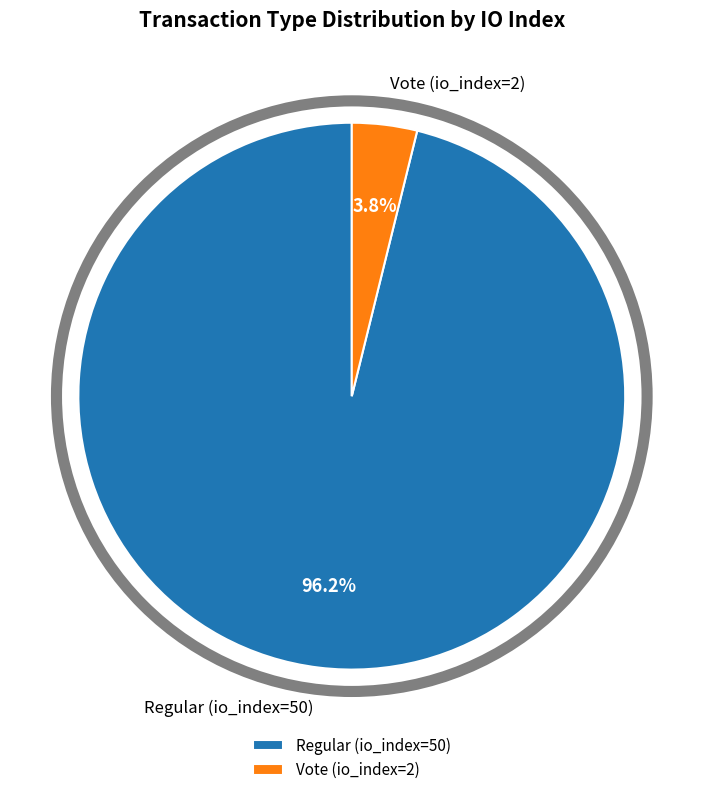

Is there any slice that represents more than half of the pie?

Yes